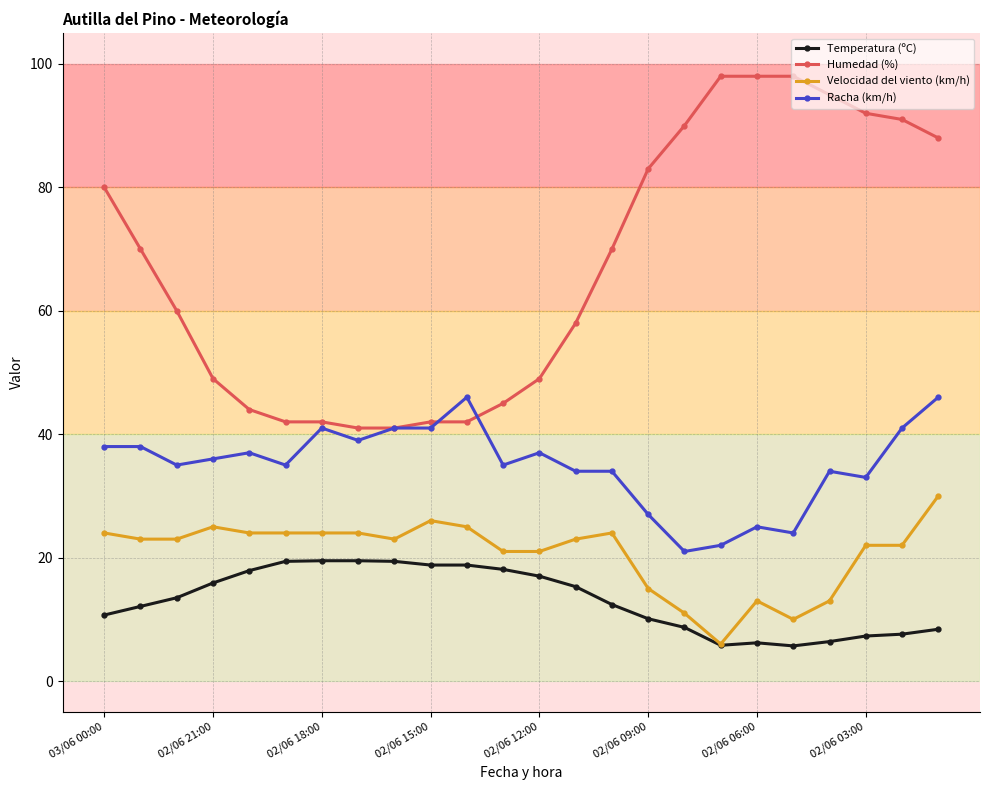

What is the value of the Humedad (%) point at the 9th from the left?

41.0